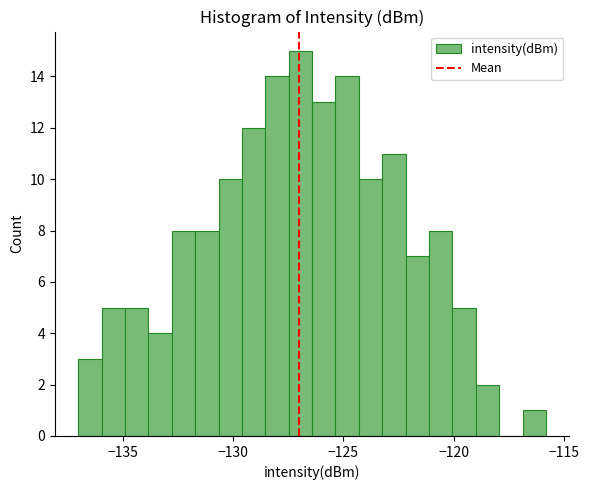

Around what value on the x-axis is the tallest bar? Give the approximate position of its centre, as read against the axis.

-127.0